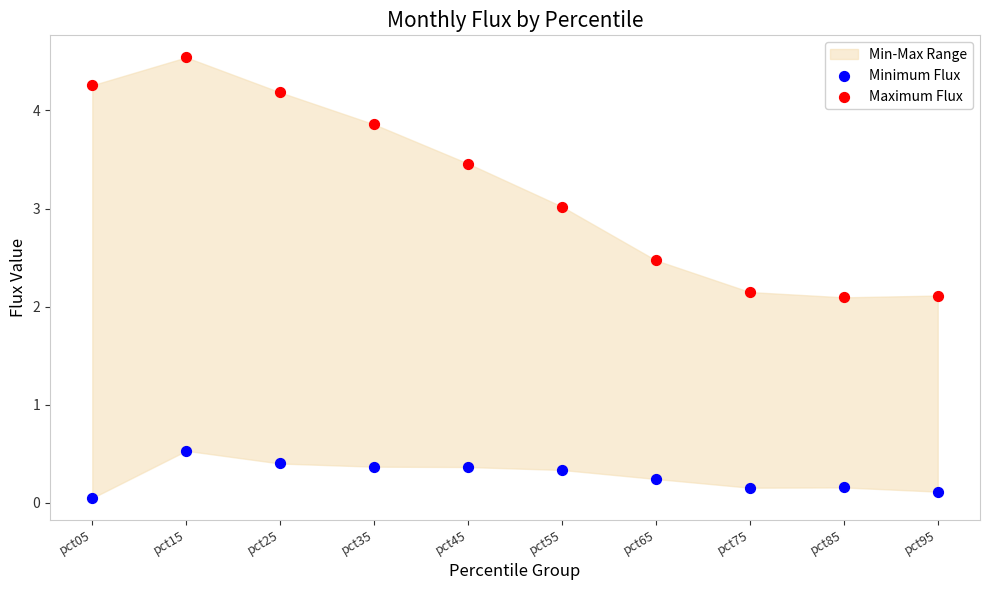

Which series reaches the minimum Y coordinate?

Minimum Flux